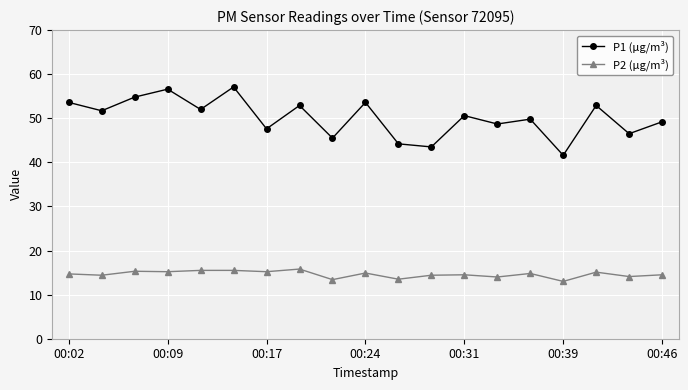

True or false: P1 (μg/m³) has more than 2 interior local peaks.

True